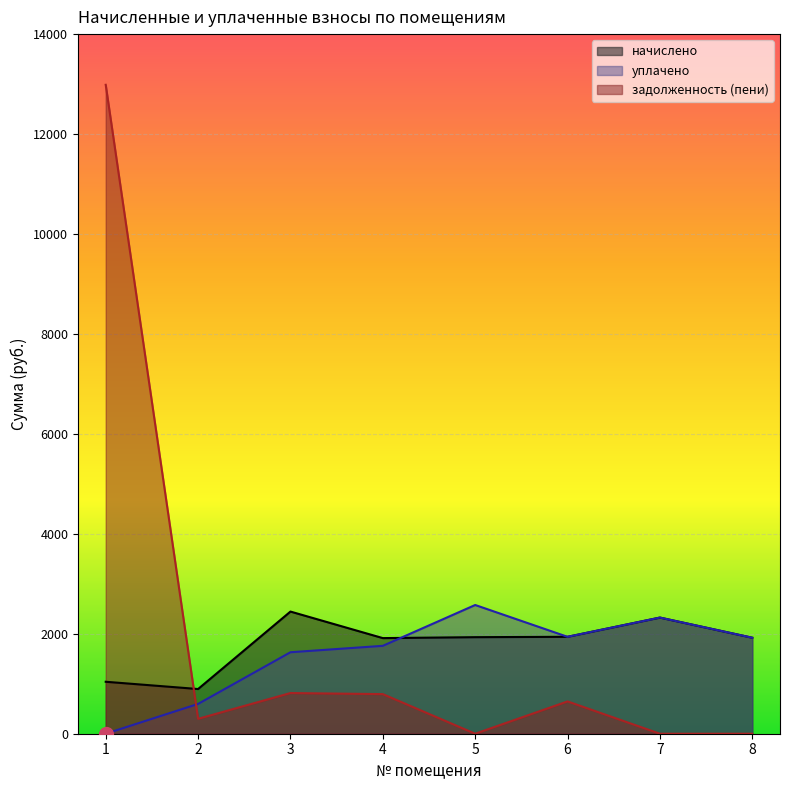

What is the total value across all series at 7?

4648.6